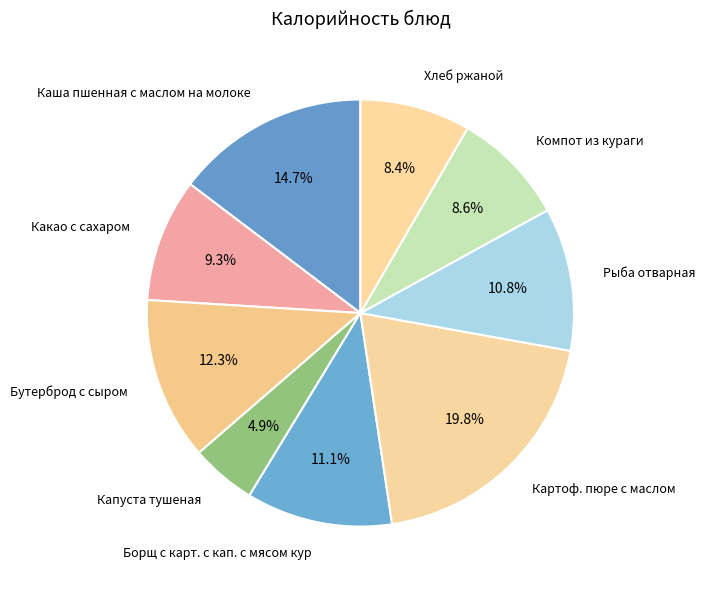

True or false: Борщ с карт. с кап. с мясом кур accounts for 11% of the total.

True